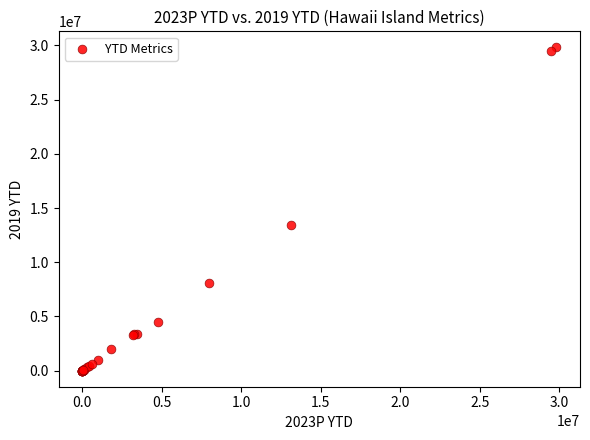

What Y value in the scatter plot is closest to 14906461?

13413822.8